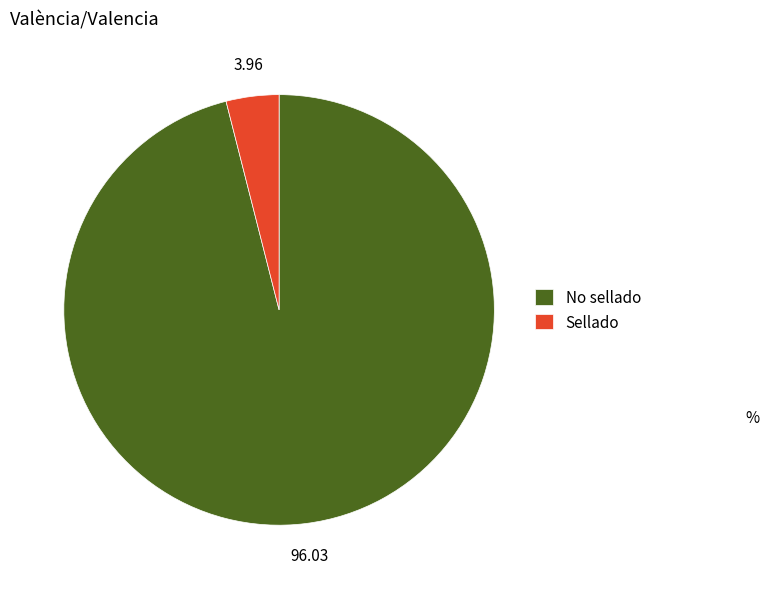

Which category has the biggest portion of the pie?

No sellado